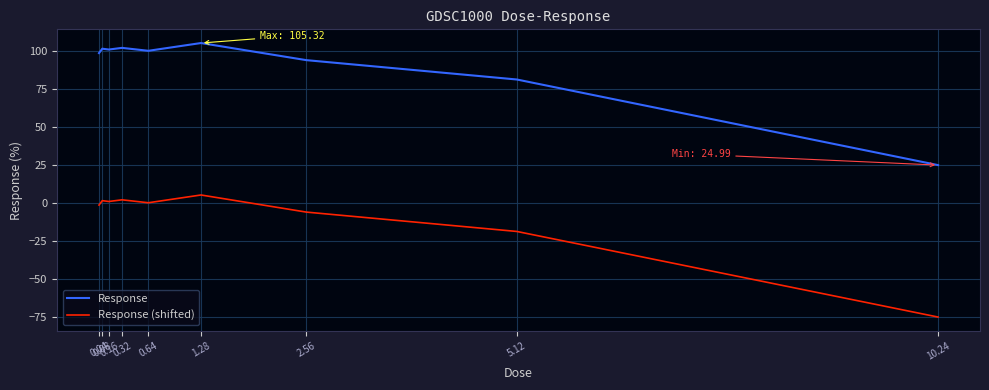

Rank the series at 0.08 from lowest to highest value.

Response (shifted), Response